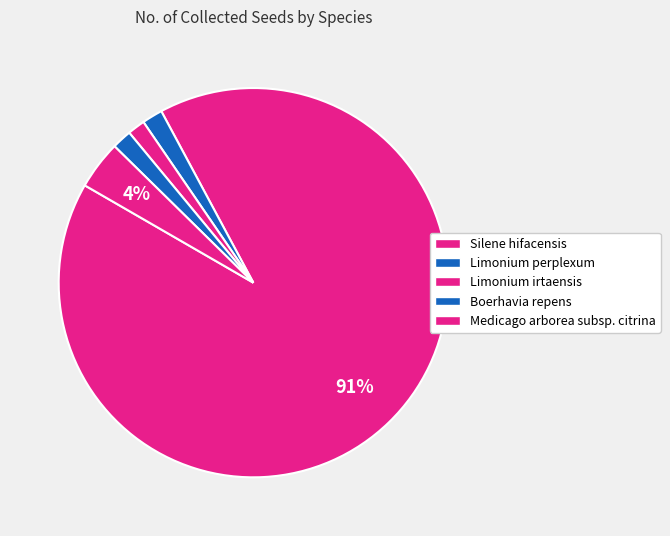

How many slices are in this pie chart?

5